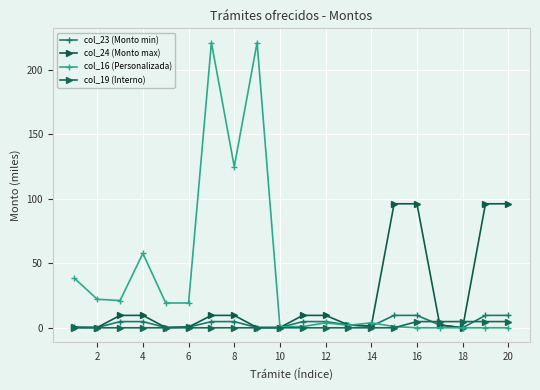

At how many categories does at least one series exceed 67?

7